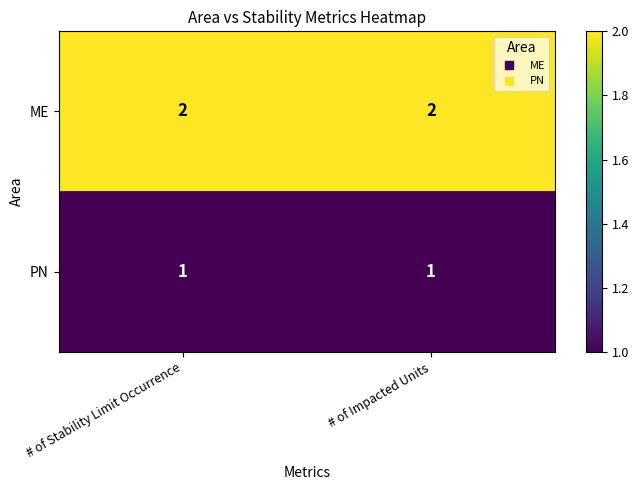

Reading right to left, transcribe all the data shown in this chart.

ME: 2	2
PN: 1	1